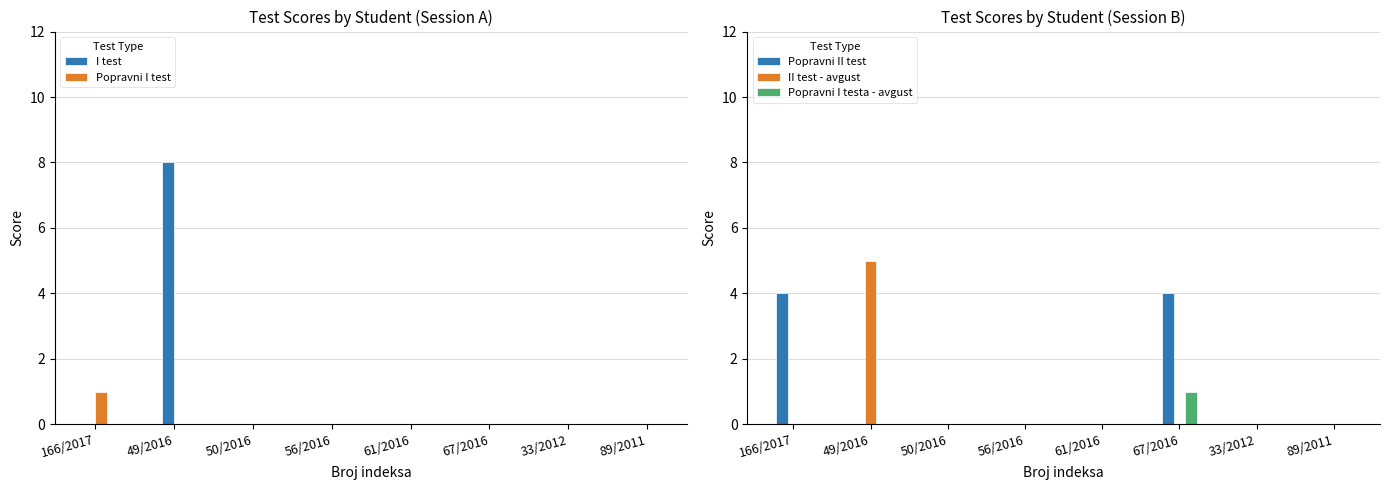

Count the number of categories in the chart.

8